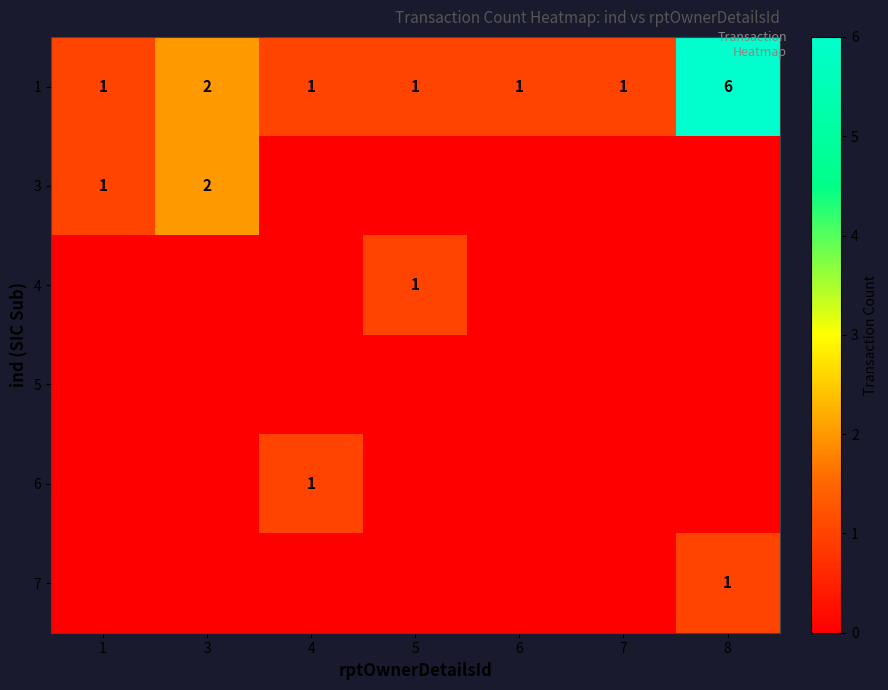

Count the number of data series in this chart.

6